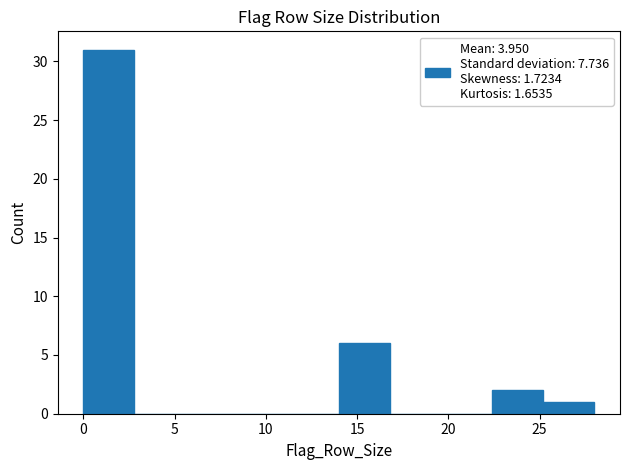

Reading left to right, transcribe this chart: for each bar, give the range it covers on the x-axis and its height. Neither the bar edges nor the heights are printed on the chart, so give them approximately, as read against the axes.

0.0 to 2.8: 31
2.8 to 5.6: 0
5.6 to 8.4: 0
8.4 to 11.2: 0
11.2 to 14.0: 0
14.0 to 16.8: 6
16.8 to 19.6: 0
19.6 to 22.4: 0
22.4 to 25.2: 2
25.2 to 28.0: 1